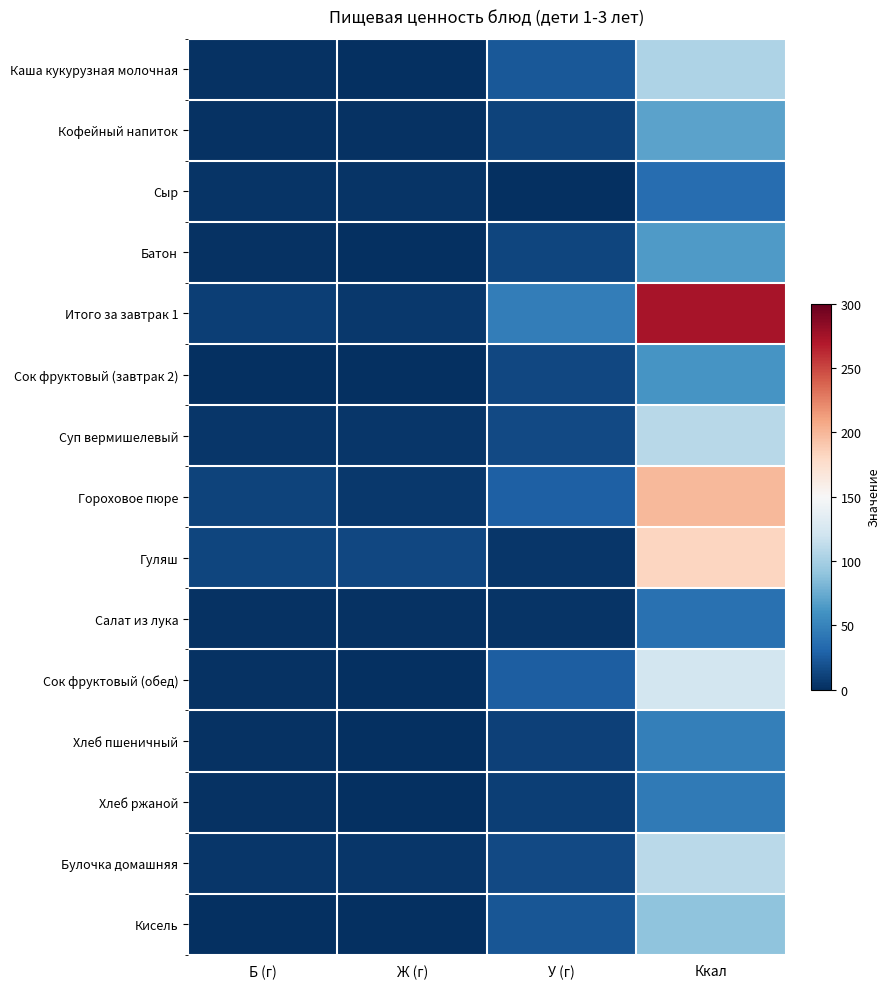

Reading left to right, what are all the values shown in this chart?

Каша кукурузная молочная: Б (г)=1.8	Ж (г)=0.3	У (г)=23.3	Ккал=103.2
Кофейный напиток: Б (г)=2.3	Ж (г)=2.0	У (г)=10.6	Ккал=70.0
Сыр: Б (г)=2.6	Ж (г)=2.6	У (г)=0.3	Ккал=35.6
Батон: Б (г)=1.9	Ж (г)=0.8	У (г)=12.5	Ккал=64.8
Итого за завтрак 1: Б (г)=8.7	Ж (г)=5.7	У (г)=46.8	Ккал=273.6
Сок фруктовый (завтрак 2): Б (г)=0.7	Ж (г)=0.1	У (г)=13.5	Ккал=61.3
Суп вермишелевый: Б (г)=4.3	Ж (г)=3.9	У (г)=14.1	Ккал=108.9
Гороховое пюре: Б (г)=10.7	Ж (г)=5.3	У (г)=27.4	Ккал=199.0
Гуляш: Б (г)=12.6	Ж (г)=13.0	У (г)=4.0	Ккал=182.2
Салат из лука: Б (г)=1.3	Ж (г)=2.3	У (г)=2.8	Ккал=37.6
Сок фруктовый (обед): Б (г)=1.3	Ж (г)=0.3	У (г)=26.9	Ккал=122.6
Хлеб пшеничный: Б (г)=1.5	Ж (г)=0.2	У (г)=9.8	Ккал=47.0
Хлеб ржаной: Б (г)=1.6	Ж (г)=0.3	У (г)=8.3	Ккал=43.5
Булочка домашняя: Б (г)=4.3	Ж (г)=4.0	У (г)=14.2	Ккал=109.5
Кисель: Б (г)=0.7	Ж (г)=0.0	У (г)=21.4	Ккал=89.7